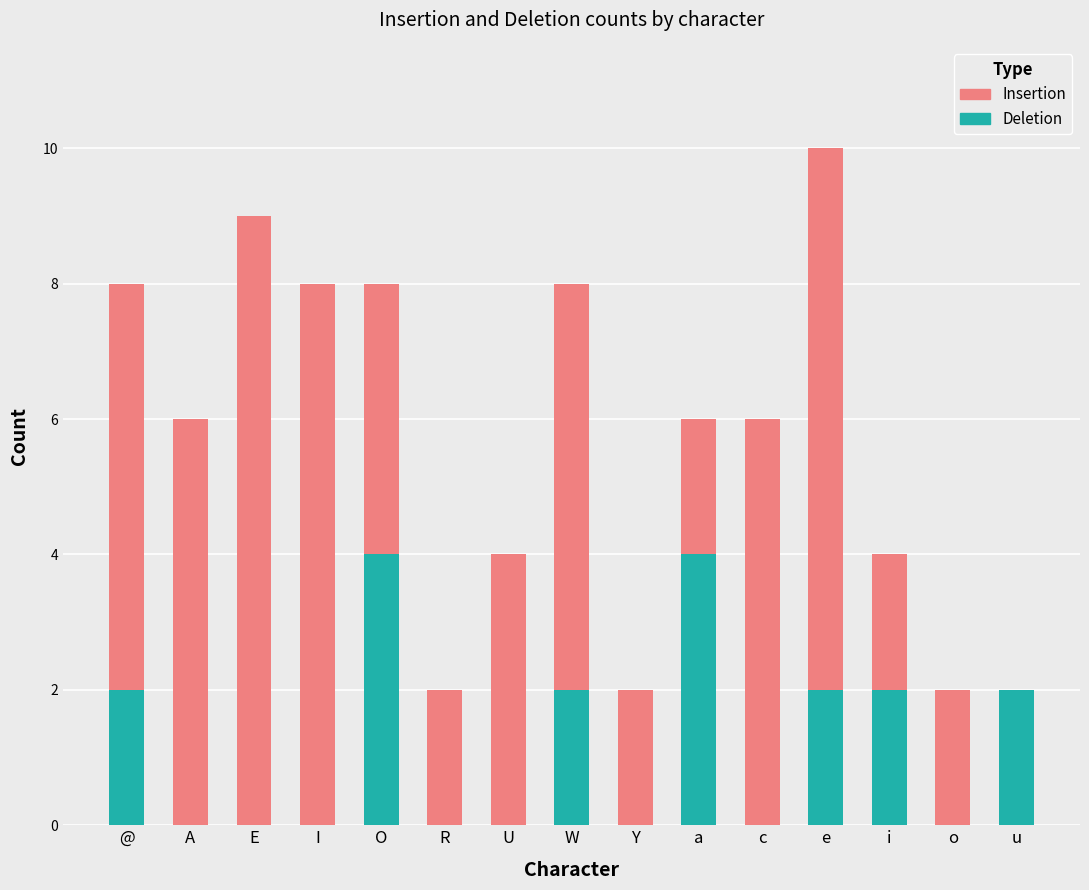

What is the sum of the Deletion values at E and O?

4